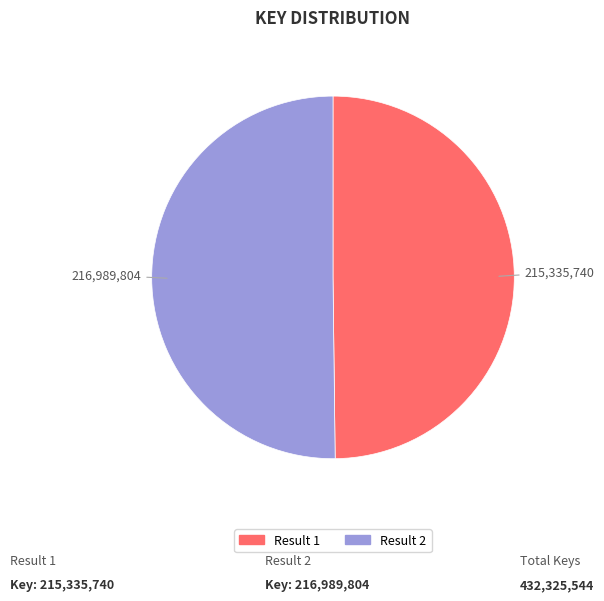

Rank the categories by value from lowest to highest.

1, 2